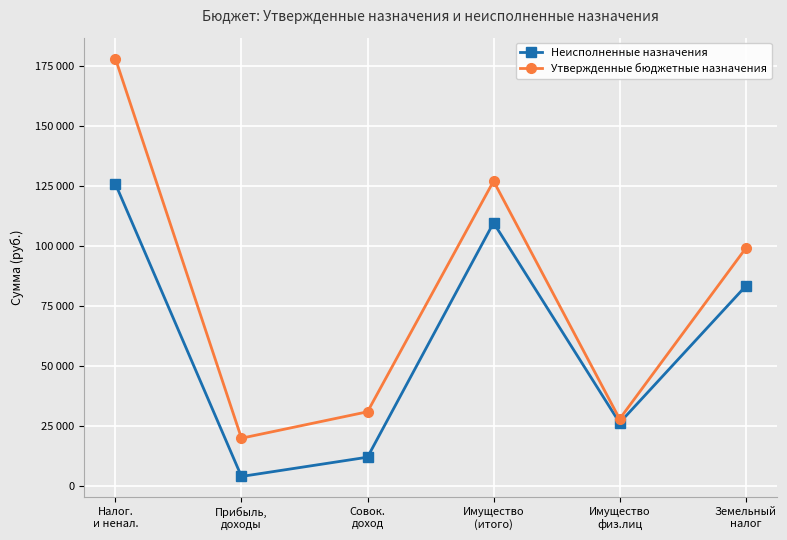

Is this an area chart (filled region under the line)?

No